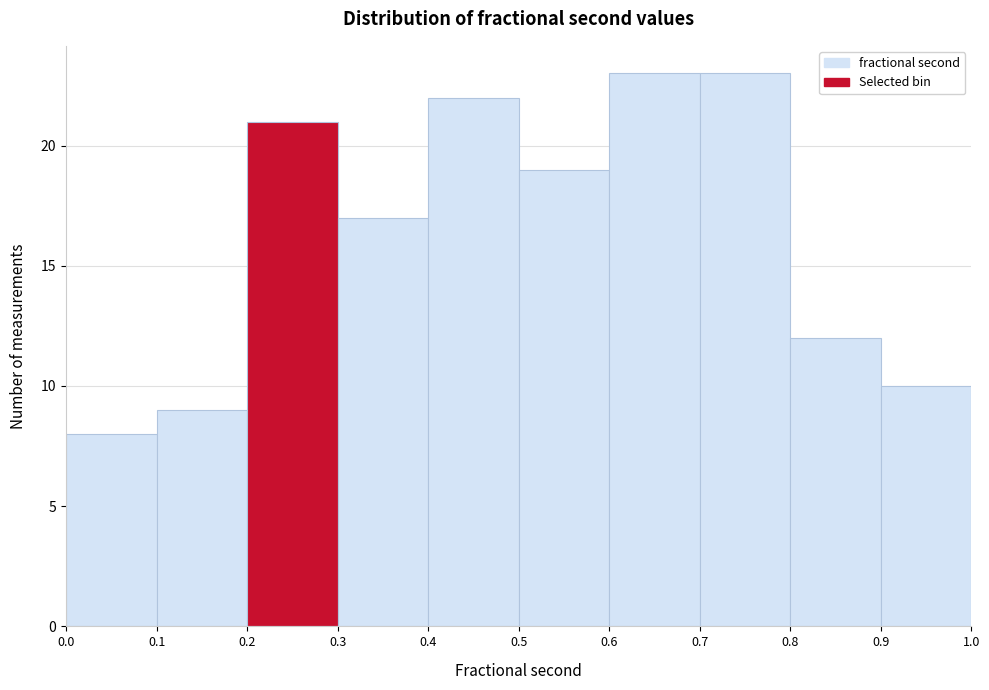

How tall is the bar that spans 0.0 to 0.1 on the x-axis? The values are not printed on the chart, so give them approximately, as read against the axis.

8